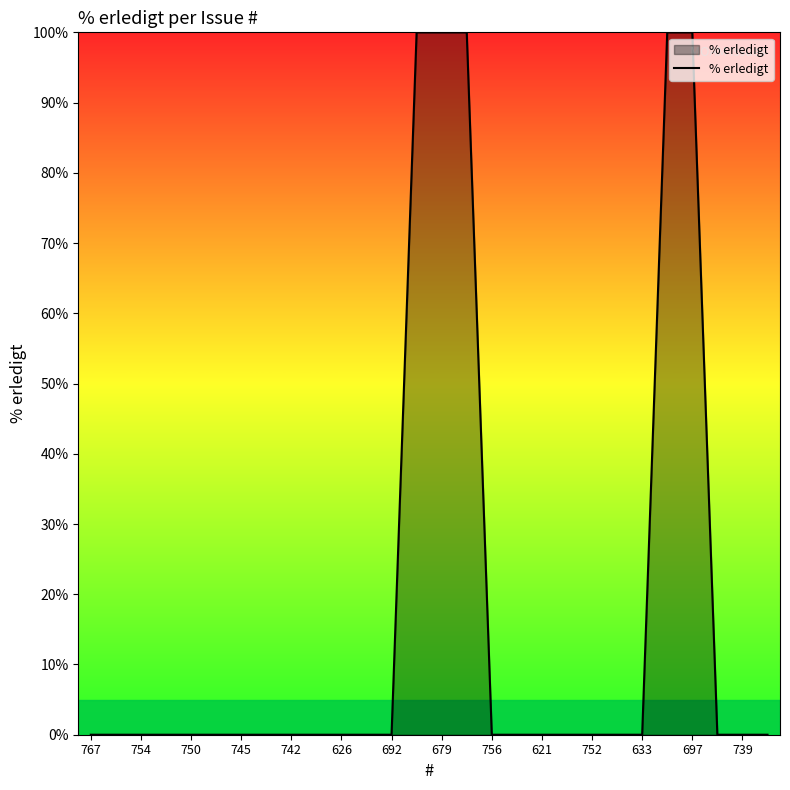

What is the sum of all values?

500